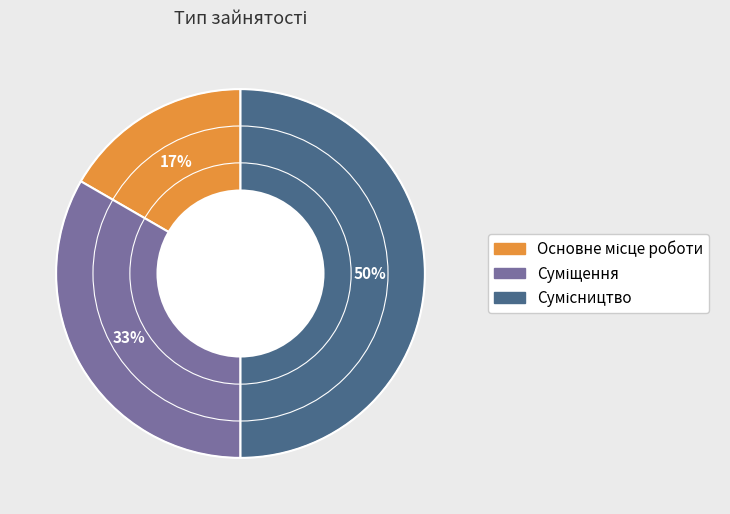

To the nearest percent, what is the difference between the largest and smallest slice percentages?

33%